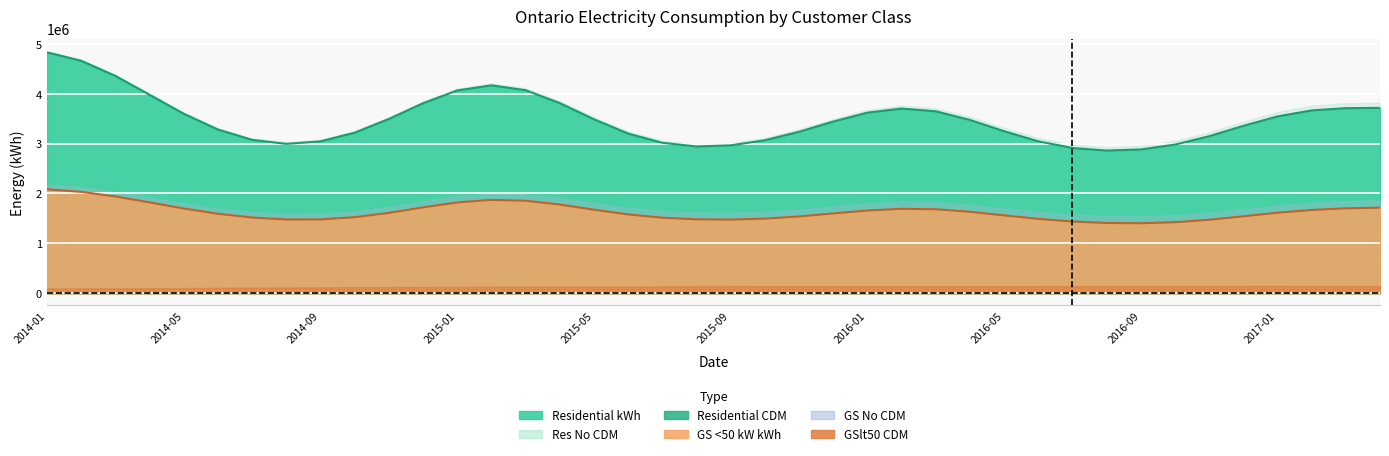

Rank the series at 2014-03 from highest to lowest value.

Res_NoCDM, Residential kWh, GSlt50_NoCDM, General Service < 50 kWkWh, GSlt50CDM, ResidentialCDM